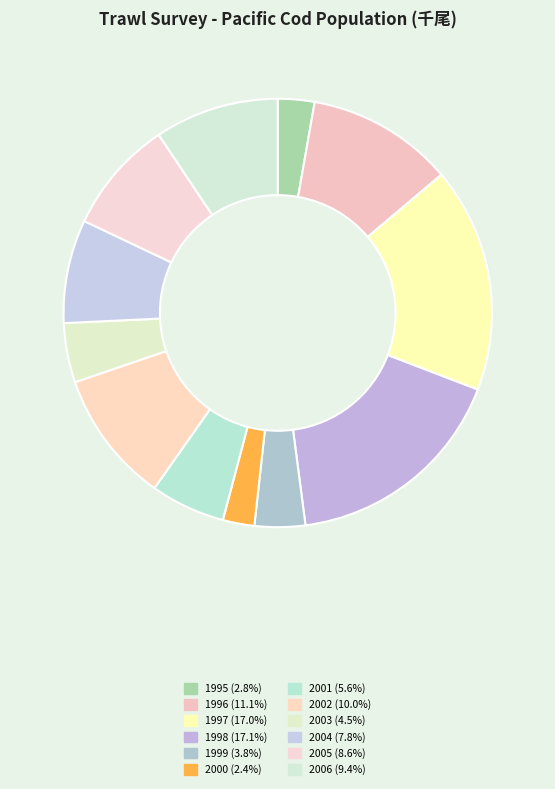

Rank the categories by value from highest to lowest.

1998, 1997, 1996, 2002, 2006, 2005, 2004, 2001, 2003, 1999, 1995, 2000